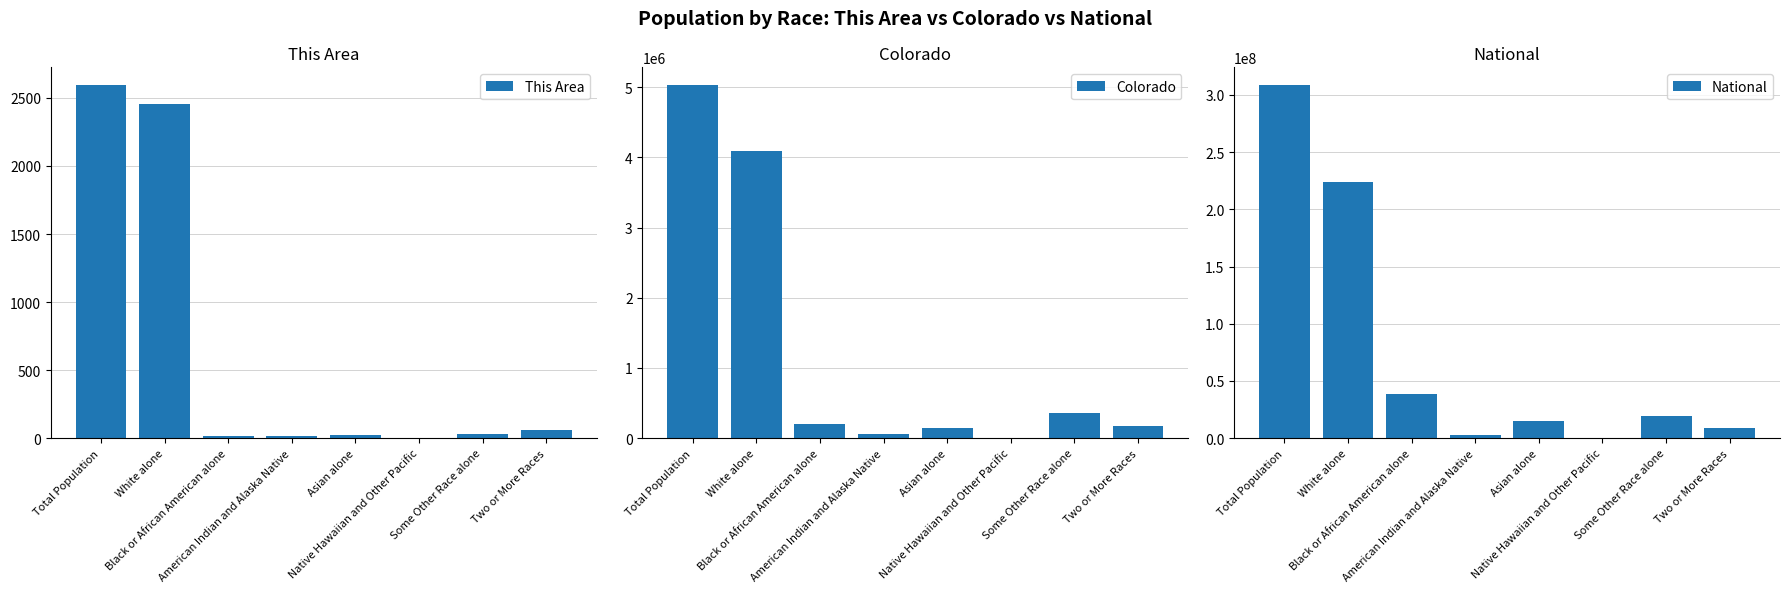

What is the sum of the This Area values at Native Hawaiian and Other Pacific and Total Population?

2595